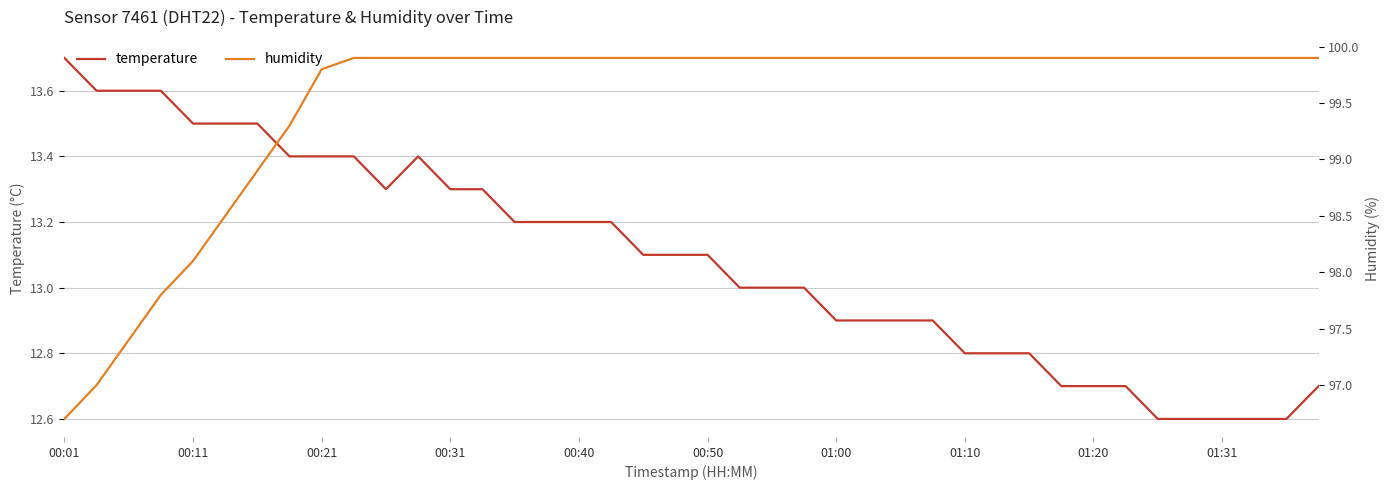

What is the greatest value displayed?

99.9